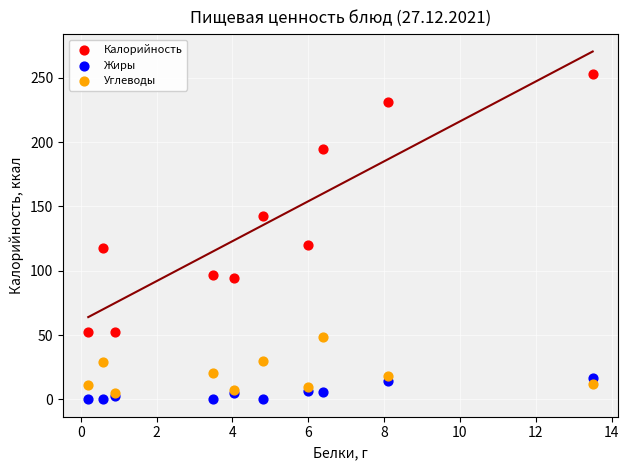

Which series contains the lowest Y value?

Жиры